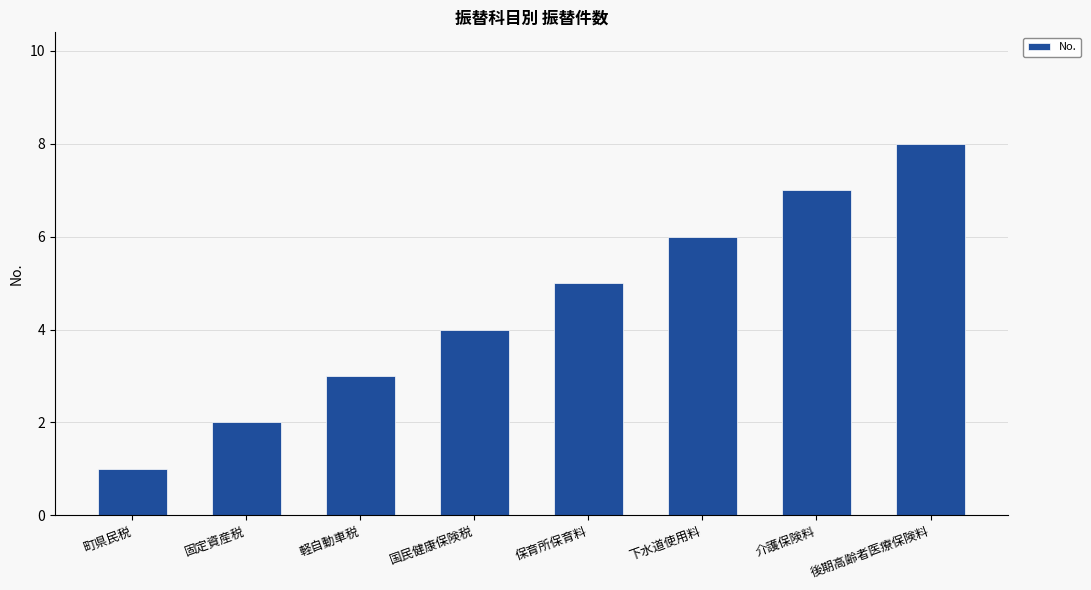

Count the values in the range 3 to 7.

5